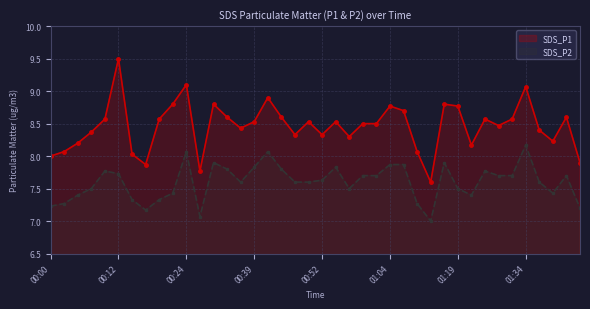

Reading left to right, list all the values displayed in this chart.

SDS_P1: 00:00=8.0	00:02=8.1	00:05=8.2	00:07=8.4	00:10=8.6	00:12=9.5	00:14=8.0	00:17=7.9	00:19=8.6	00:22=8.8	00:24=9.1	00:27=7.8	00:29=8.8	00:32=8.6	00:37=8.4	00:39=8.5	00:42=8.9	00:44=8.6	00:47=8.3	00:49=8.5	00:52=8.3	00:54=8.5	00:57=8.3	00:59=8.5	01:02=8.5	01:04=8.8	01:07=8.7	01:09=8.1	01:14=7.6	01:17=8.8	01:19=8.8	01:22=8.2	01:24=8.6	01:27=8.5	01:32=8.6	01:34=9.1	01:37=8.4	01:39=8.2	01:42=8.6	01:44=7.9
SDS_P2: 00:00=7.2	00:02=7.3	00:05=7.4	00:07=7.5	00:10=7.8	00:12=7.7	00:14=7.3	00:17=7.2	00:19=7.3	00:22=7.4	00:24=8.1	00:27=7.1	00:29=7.9	00:32=7.8	00:37=7.6	00:39=7.8	00:42=8.1	00:44=7.8	00:47=7.6	00:49=7.6	00:52=7.6	00:54=7.8	00:57=7.5	00:59=7.7	01:02=7.7	01:04=7.9	01:07=7.9	01:09=7.3	01:14=7.0	01:17=7.9	01:19=7.5	01:22=7.4	01:24=7.8	01:27=7.7	01:32=7.7	01:34=8.2	01:37=7.6	01:39=7.4	01:42=7.7	01:44=7.2